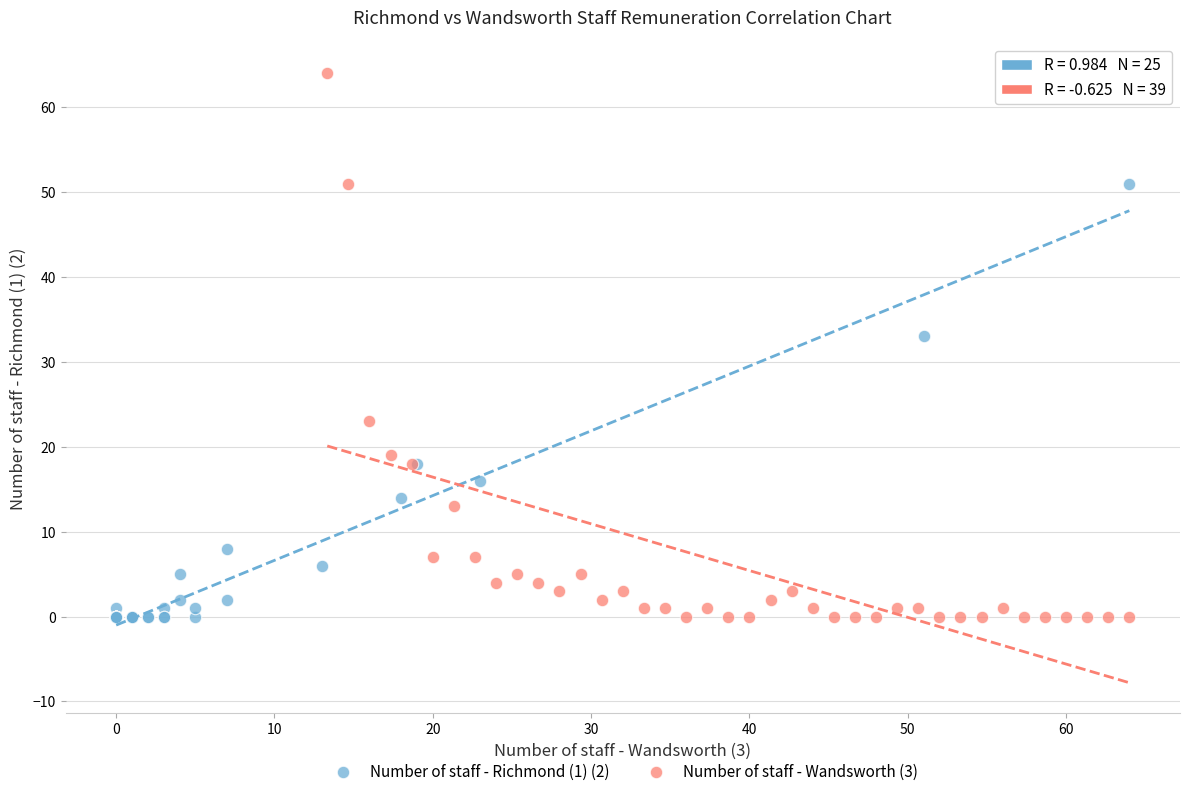

What are all the series names shown in the legend?

Number of staff - Richmond (1) (2), Number of staff - Wandsworth (3)